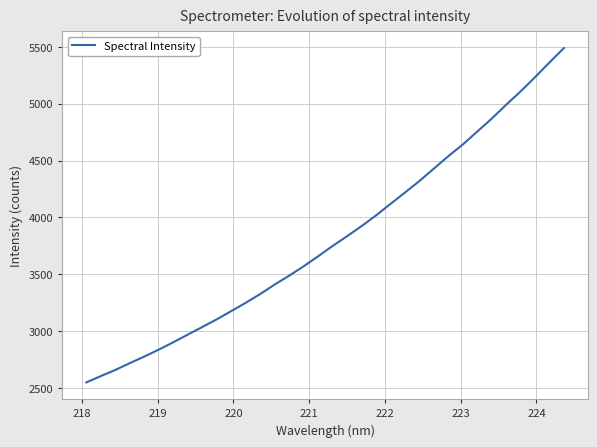

What is the average value?

3811.9